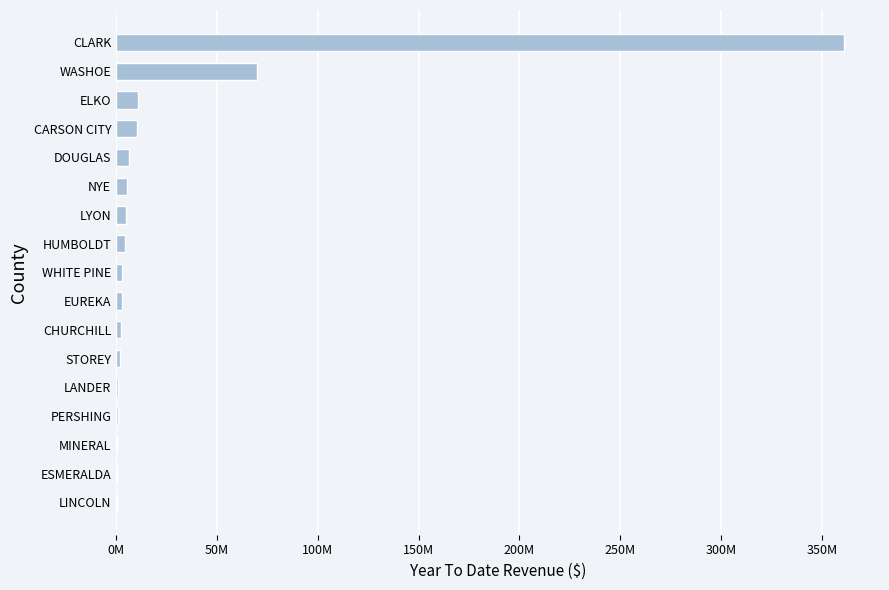

What is the maximum value shown in the chart?

360681983.8